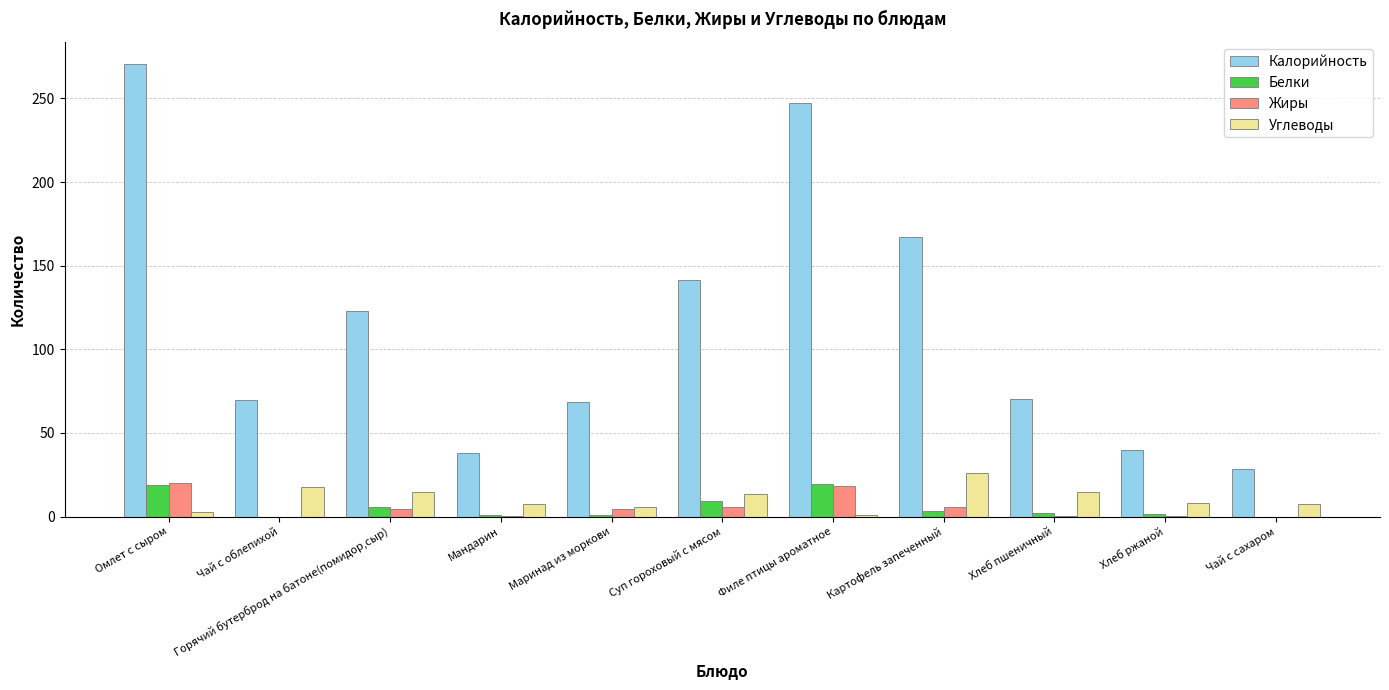

Where is Калорийность nearest to the value 149?

Суп гороховый с мясом